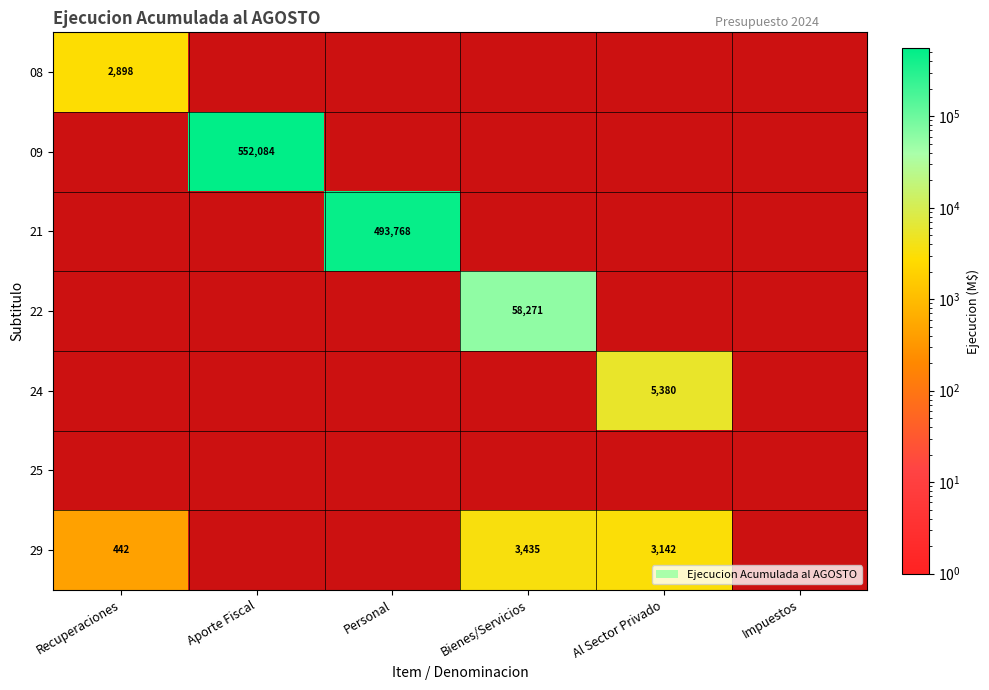

Count the number of data series in this chart.

7